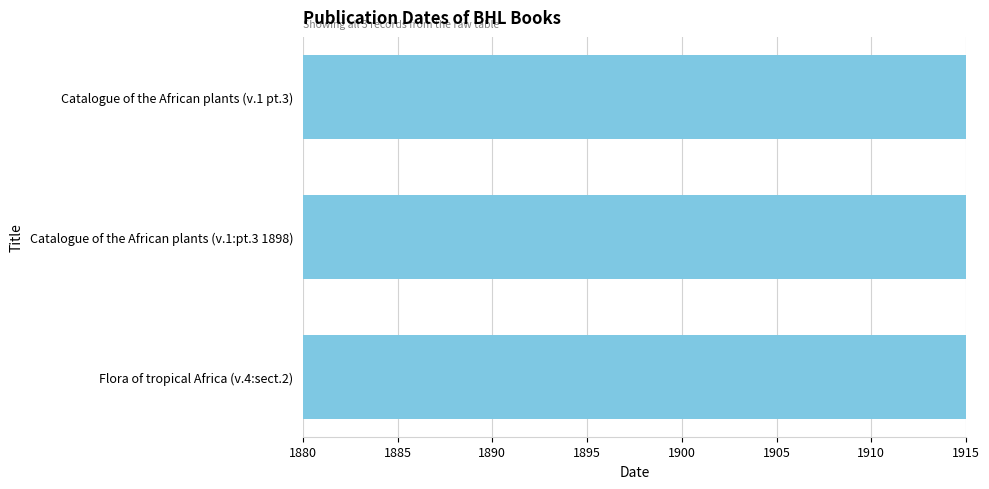

The chart shows a value of 2747 at Catalogue of the African plants (v.1:pt.3 1898). True or false?

False